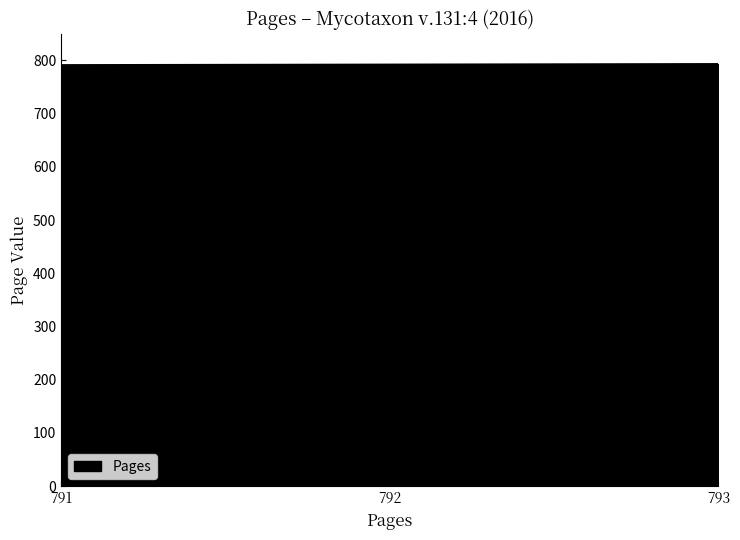

What is the ratio of the value at 792 to the value at 791?

1.0